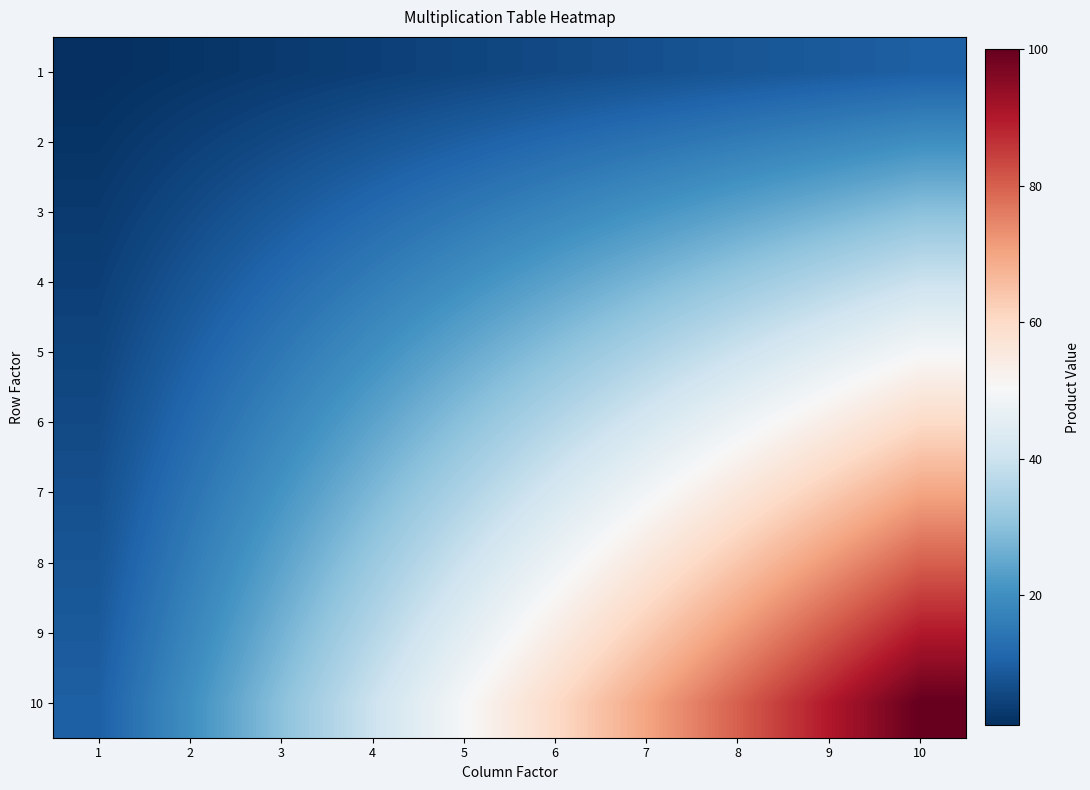

How many series are shown in this chart?

10